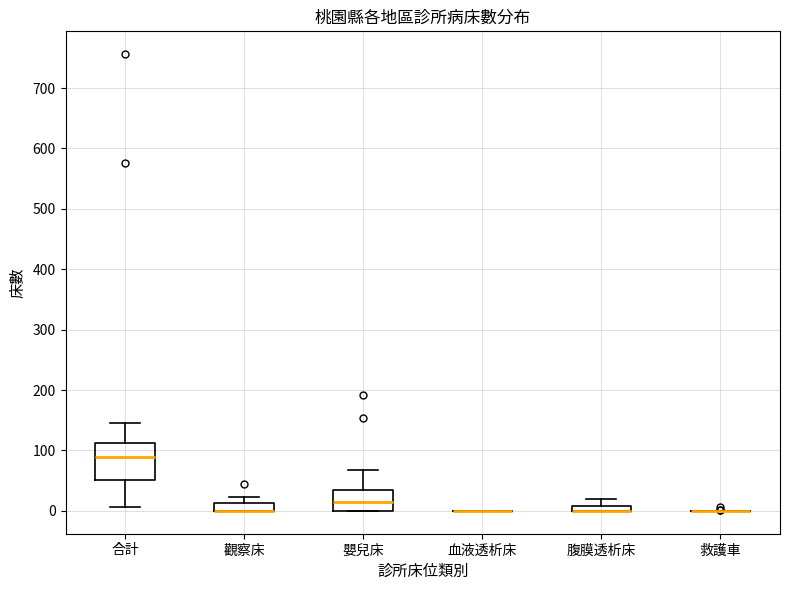

Which box is the tallest, from its lower edge to its upper edge?

合計